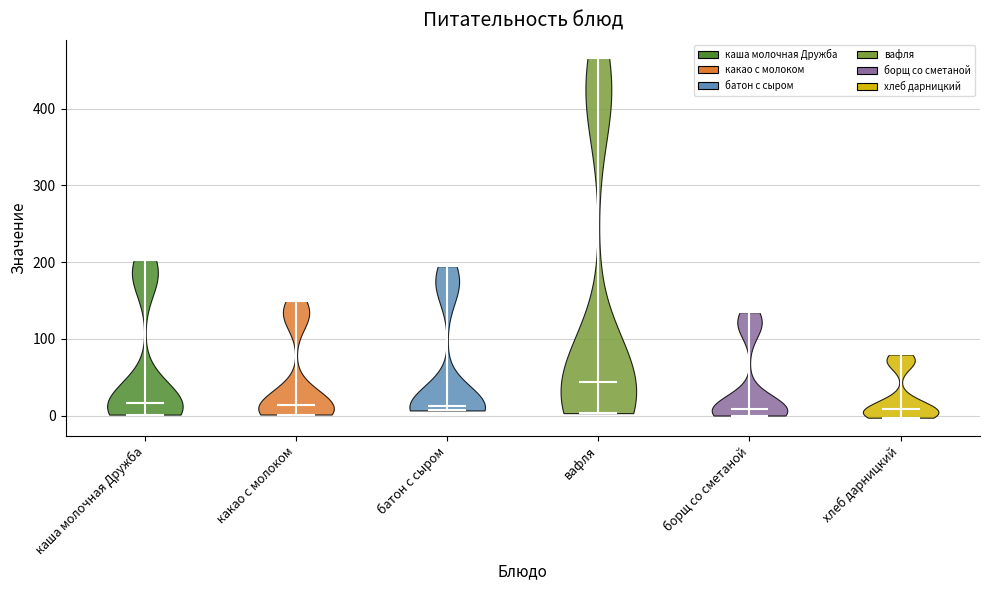

Which violin has the highest median line?

вафля